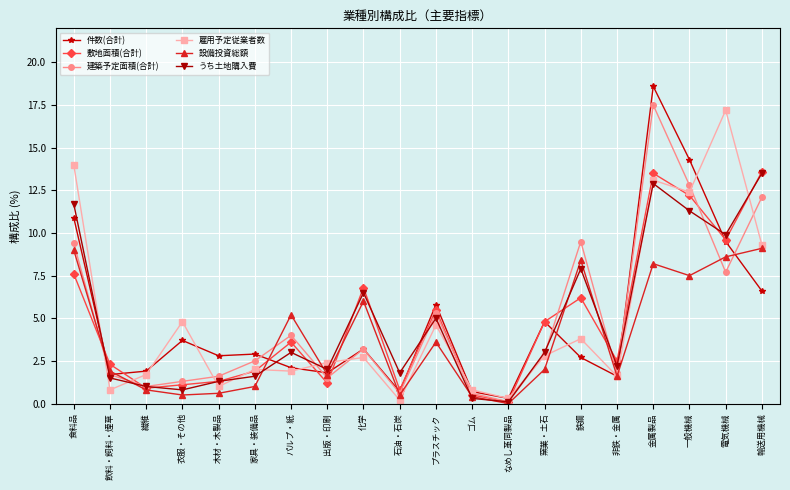

What value does the 敷地面積(合計) series have at 繊維?

0.9